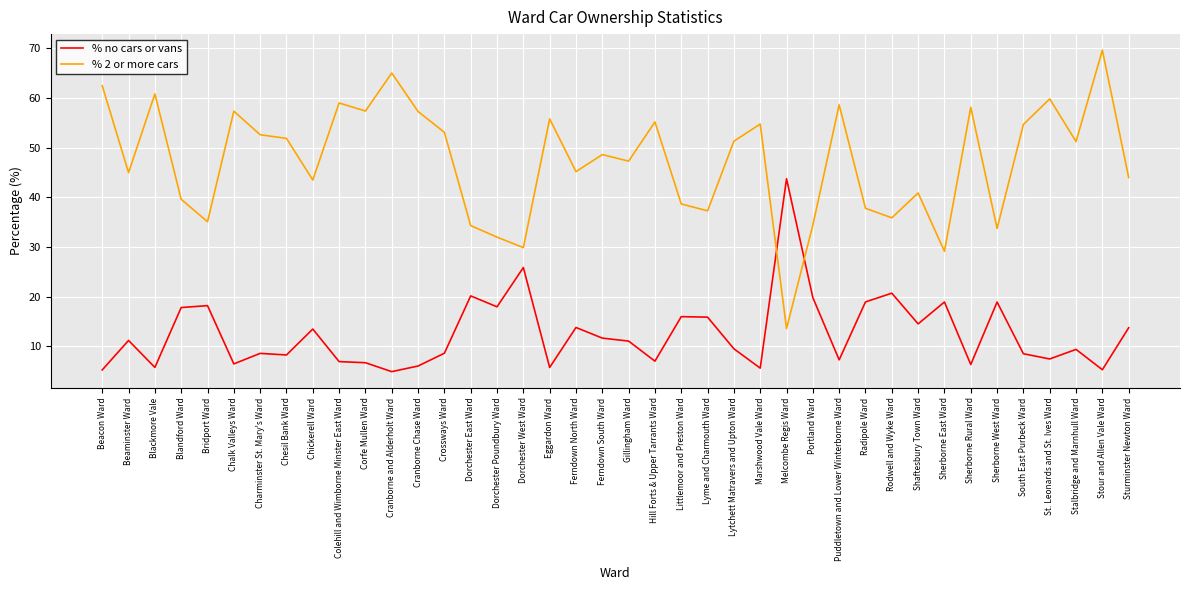

At which label does % 2 or more cars reach its minimum?

Melcombe Regis Ward